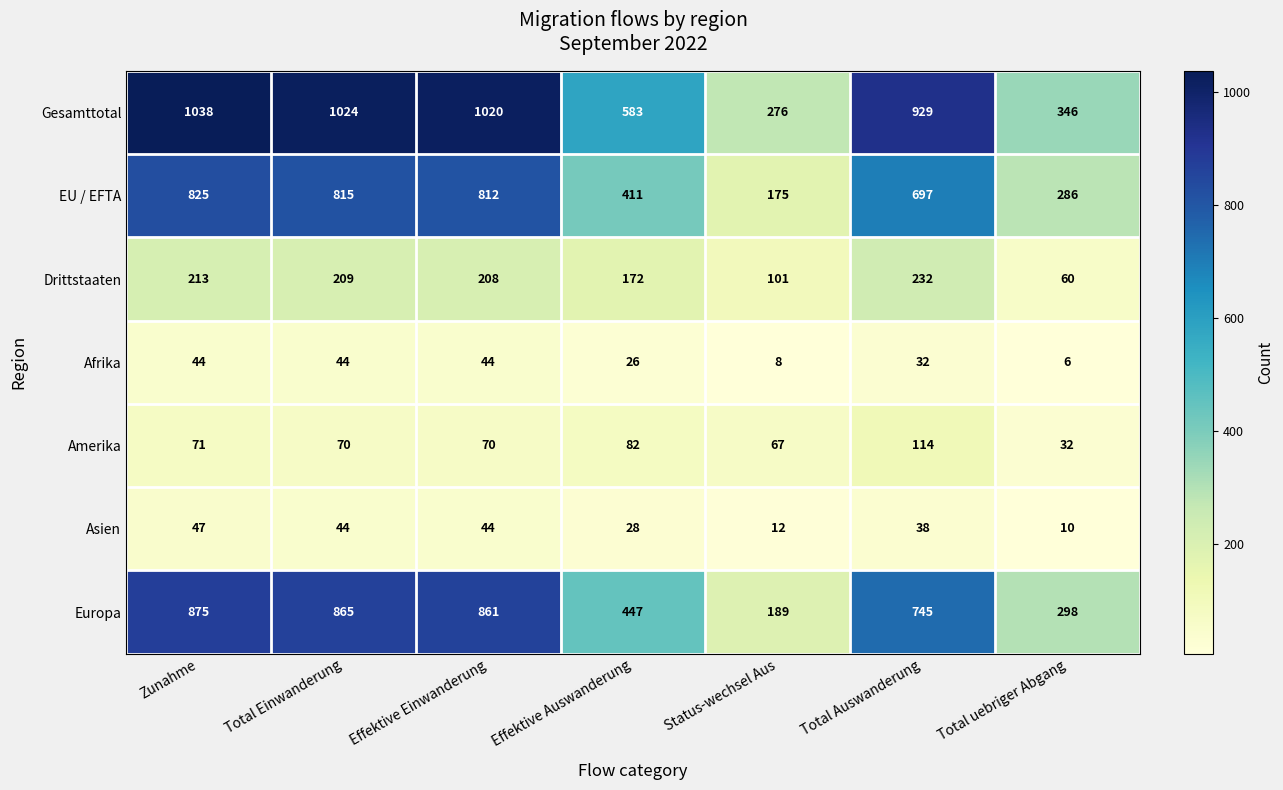

Rank the series at Effektive Auswanderung from highest to lowest value.

Gesamttotal, Europa, EU / EFTA, Drittstaaten, Amerika, Asien, Afrika